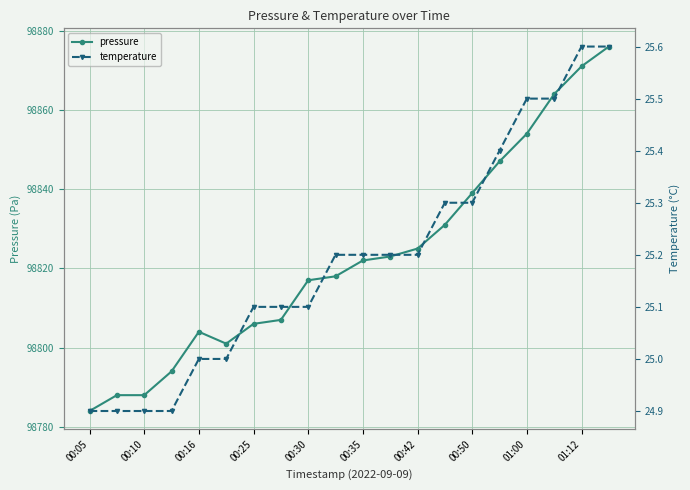

What are all the series names shown in the legend?

pressure, temperature